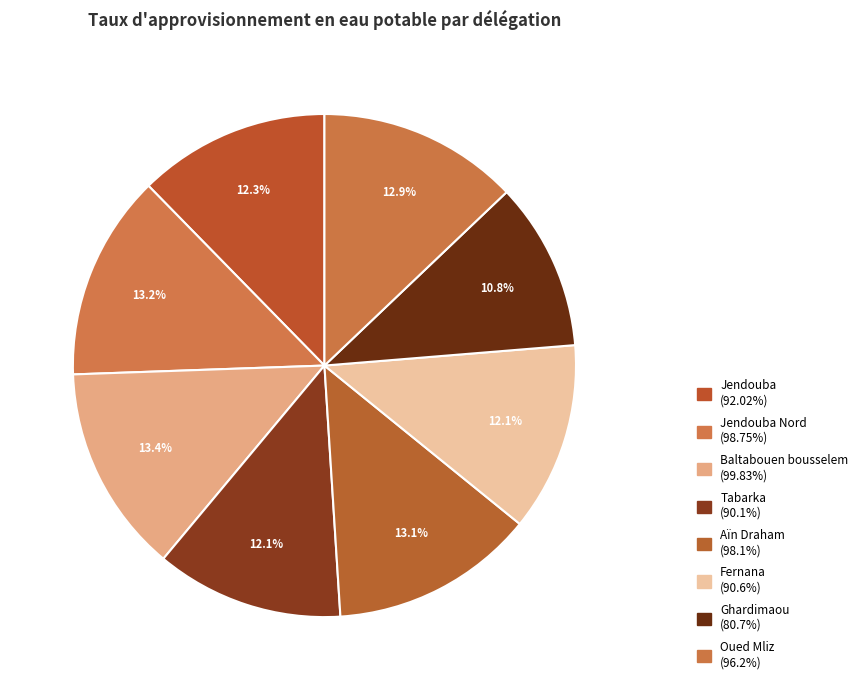

How many slices are in this pie chart?

8